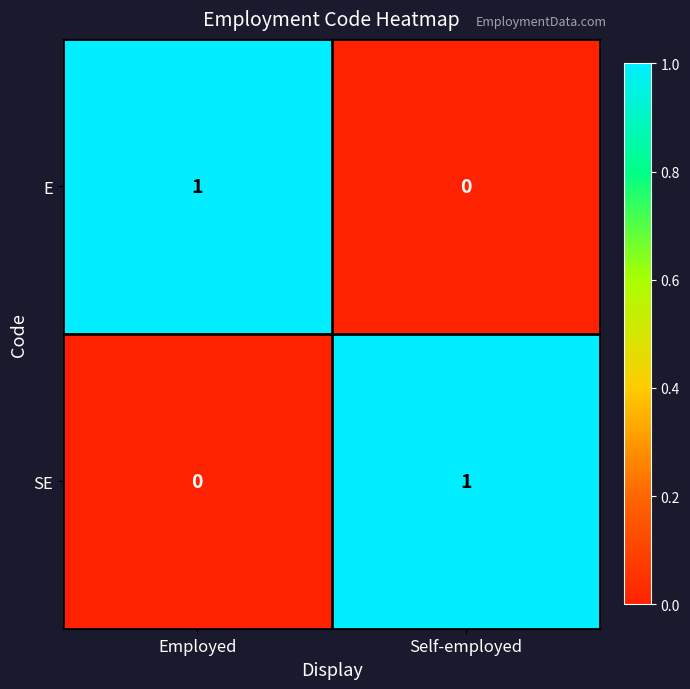

At which label does SE reach its minimum?

Employed